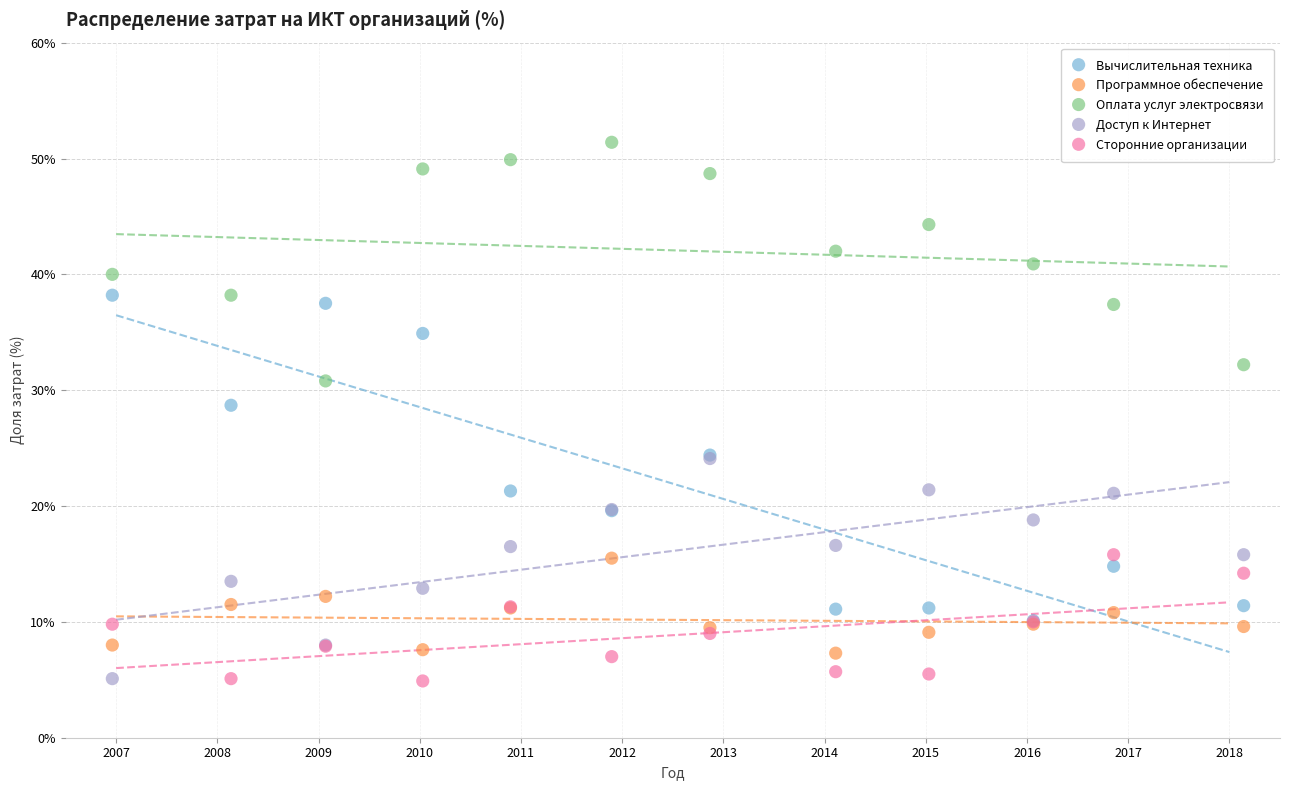

Which series reaches the maximum Y coordinate?

Оплата услуг электросвязи